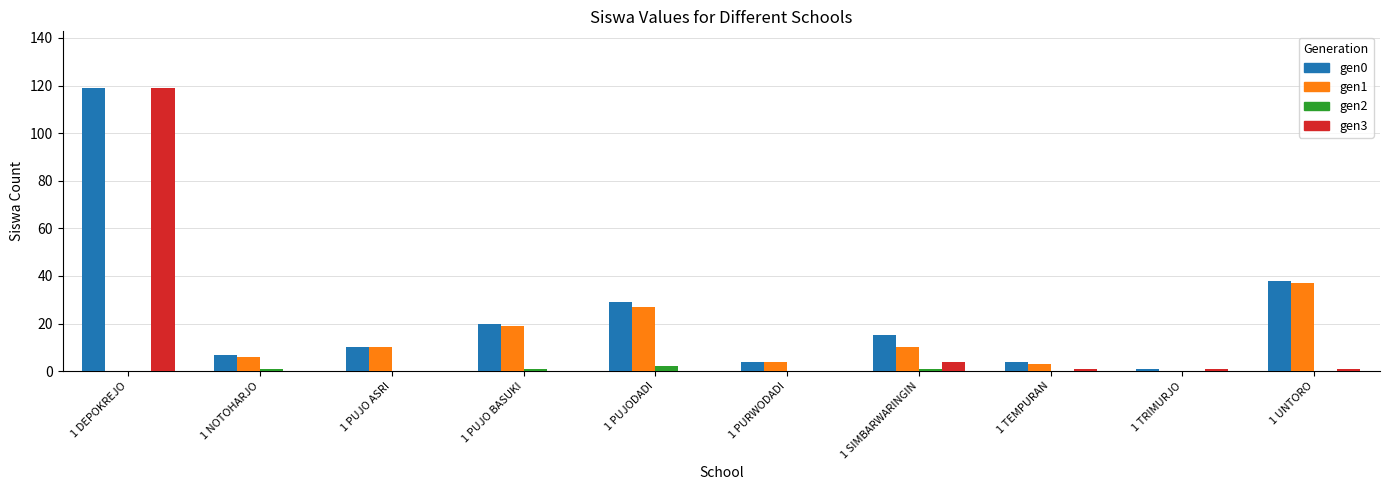

Which label corresponds to the largest value in the chart?

1 DEPOKREJO